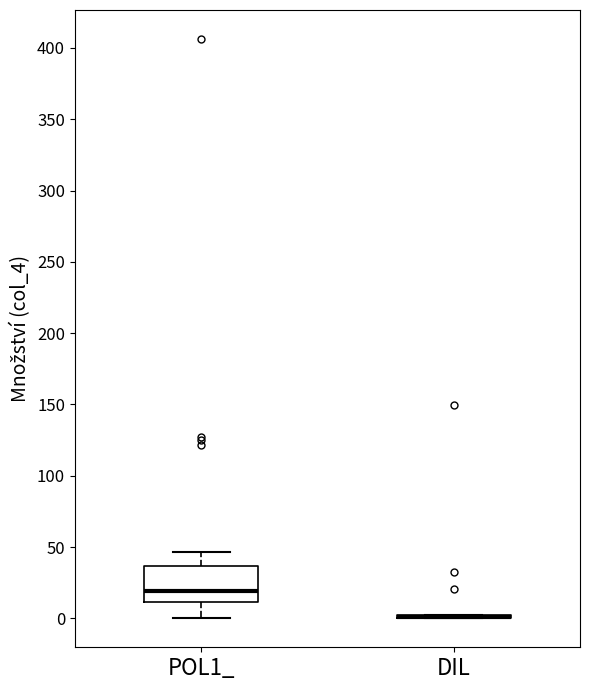

Reading left to right, transcribe this box plot: for each box, give where its median line is, the range the box spans, and where its two whiskers end, as read against the y-axis. The values are not printed on the chart, so give them approximately, as read against the axis.

POL1_: median 20, box 10 to 35, whiskers 0 to 45
DIL: box collapsed to a line at 0, whiskers 0 to 0